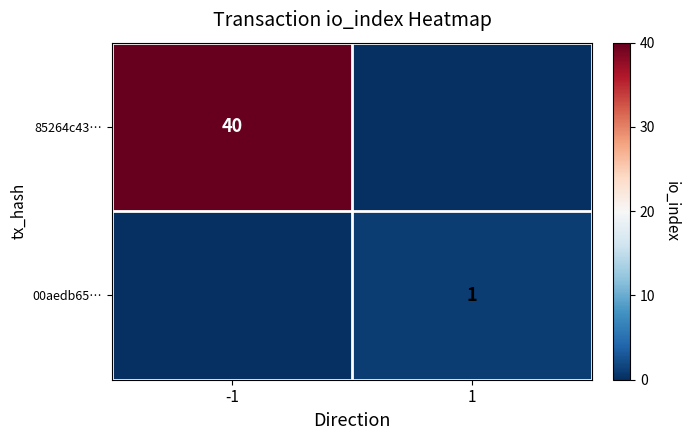

The value of 85264c43… at -1 is 40. True or false?

True